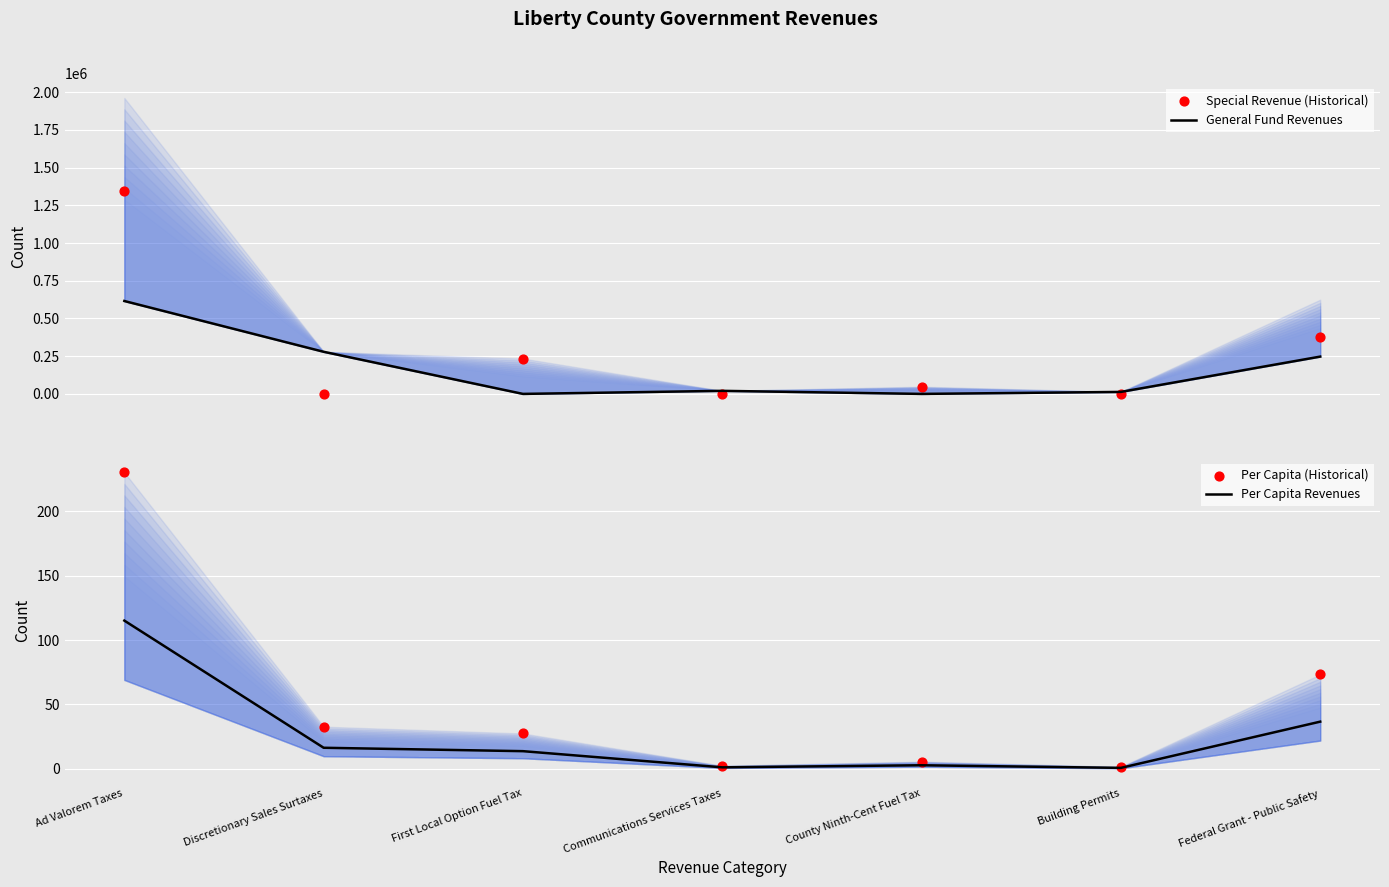

Is the value of General Fund Revenues at Communications Services Taxes greater than the value of Per Capita Revenues at Discretionary Sales Surtaxes?

Yes